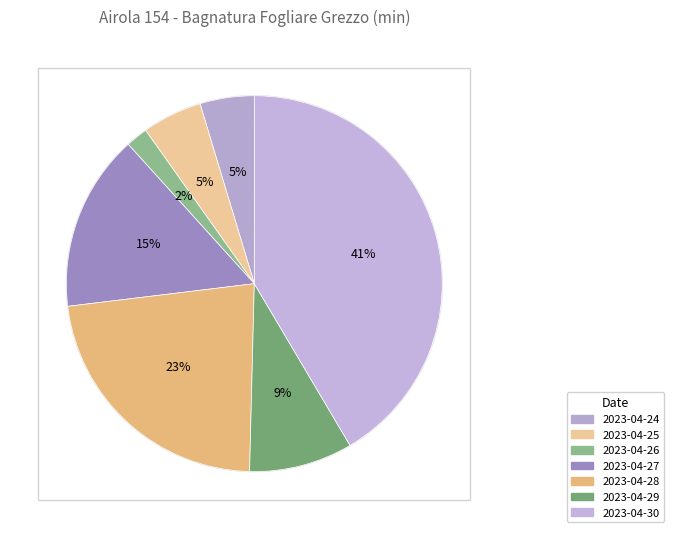

Count the number of slices in the pie.

7